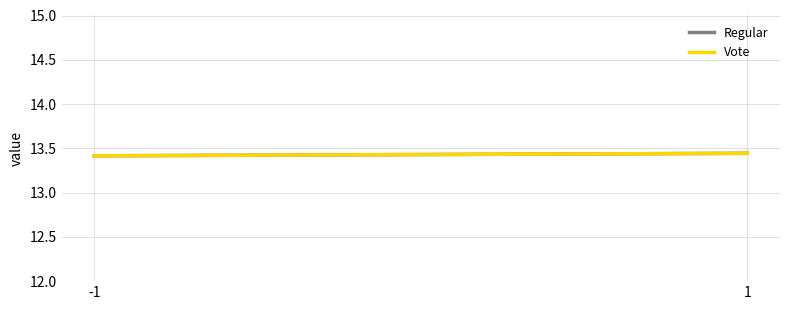

At how many categories does at least one series exceed 13?

2